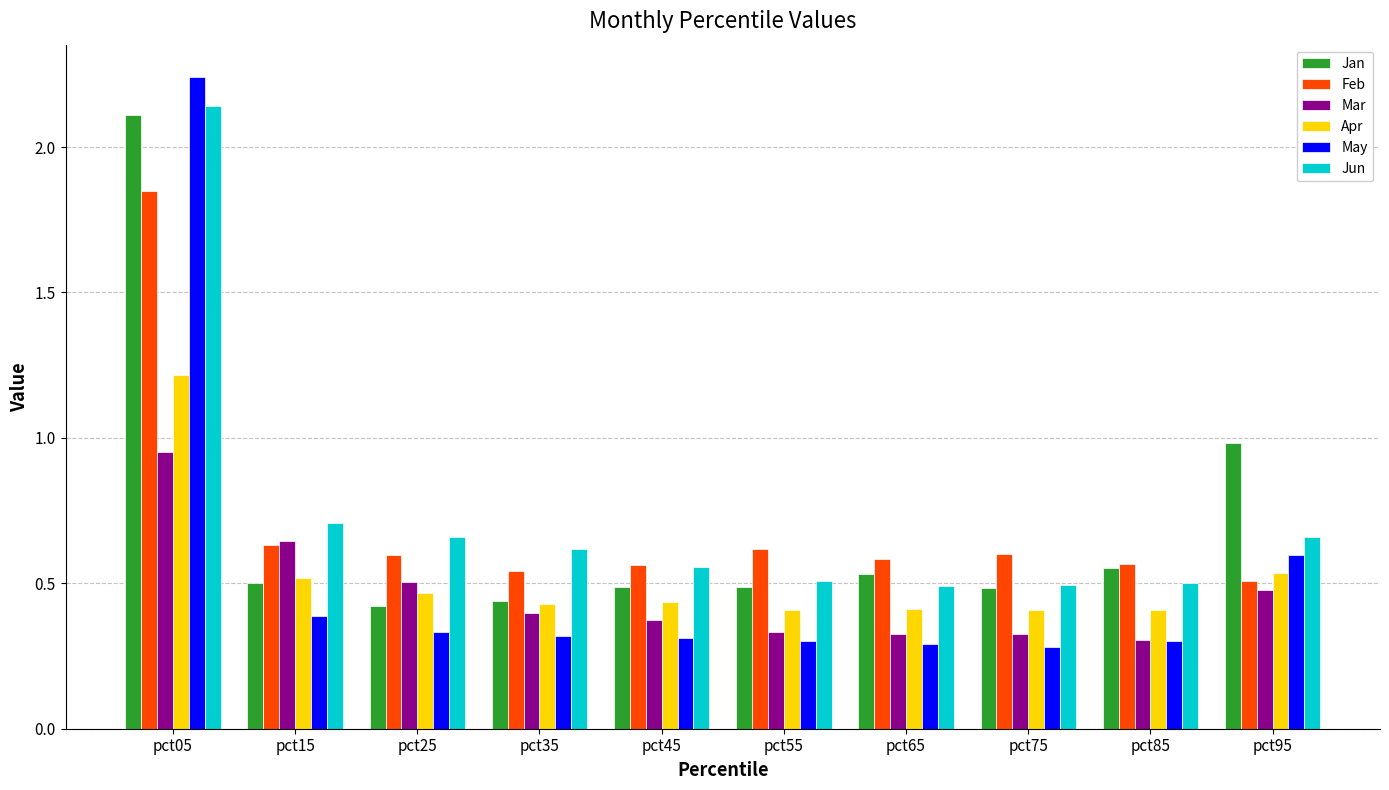

Where is May nearest to the value 1?

pct95